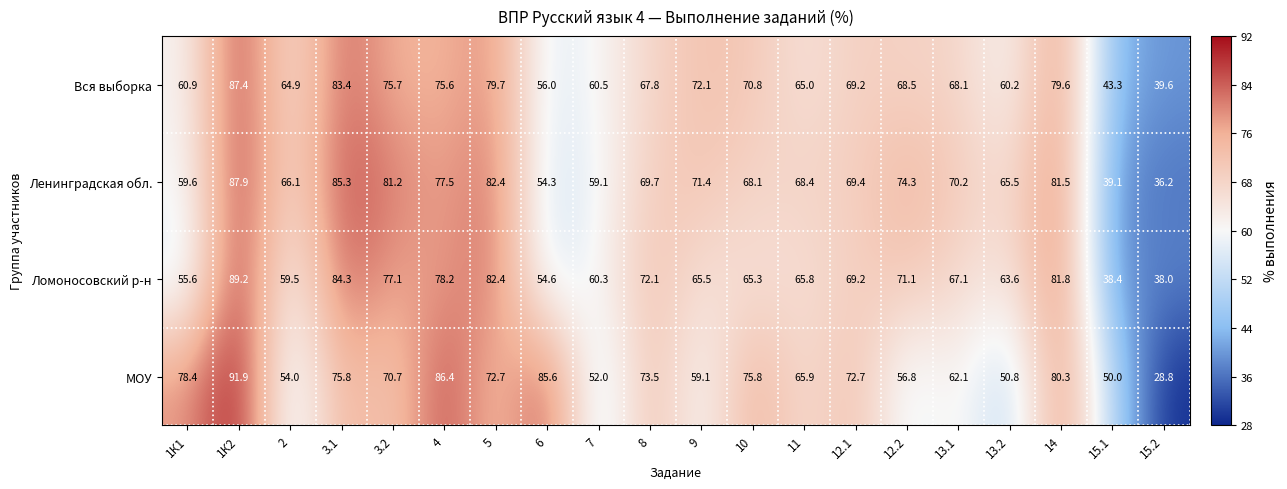

At 14, list the series in order from smallest to largest.

Вся выборка, МОУ, Ленинградская обл., Ломоносовский р-н